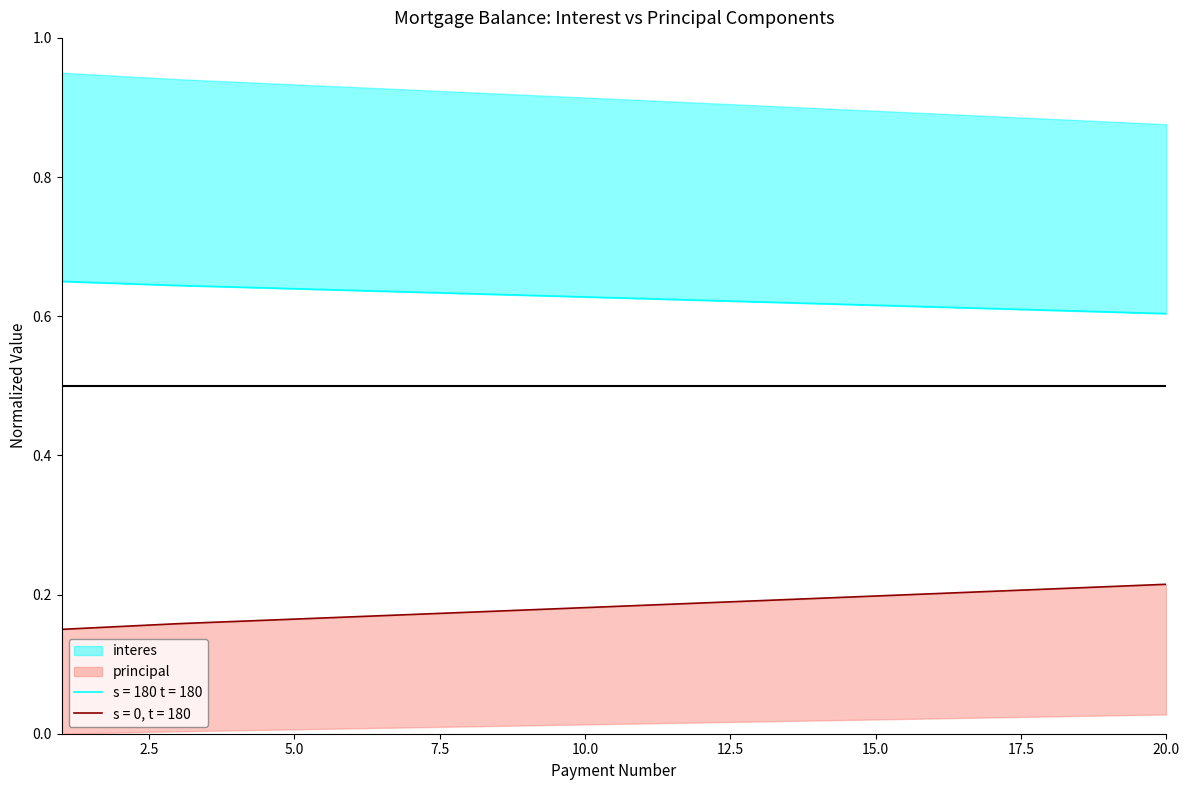

How many lines are shown in the chart?

2